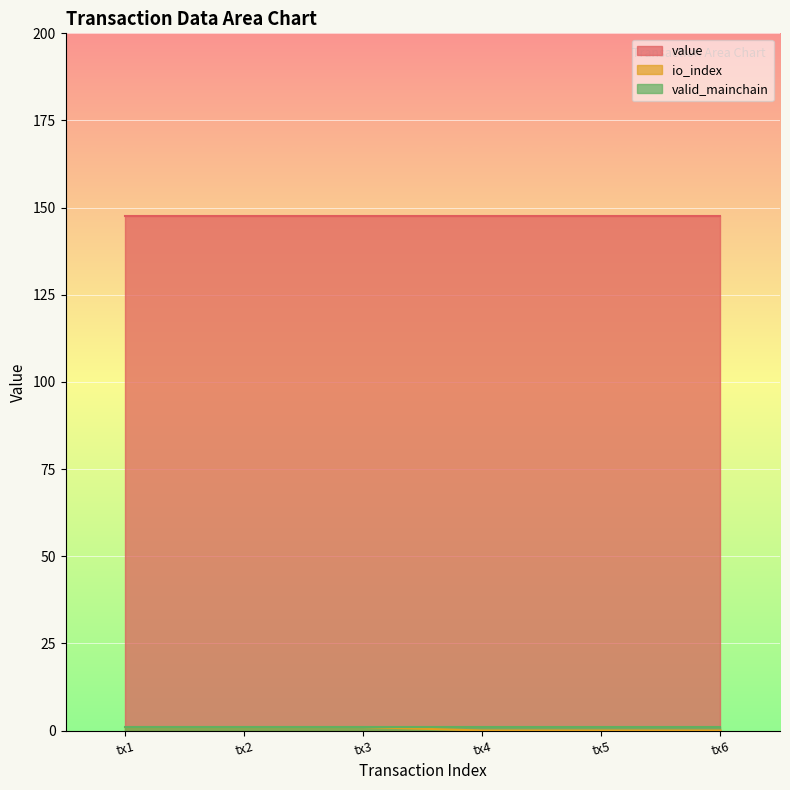

What is the average value of the valid_mainchain series?

1.0